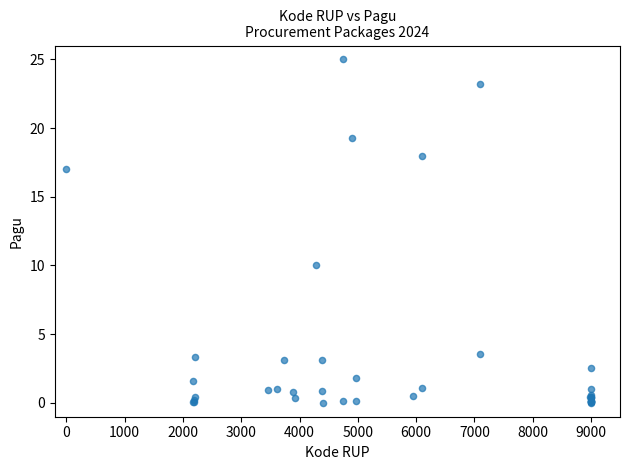

What Y value in the scatter plot is closest to 12?

10.0